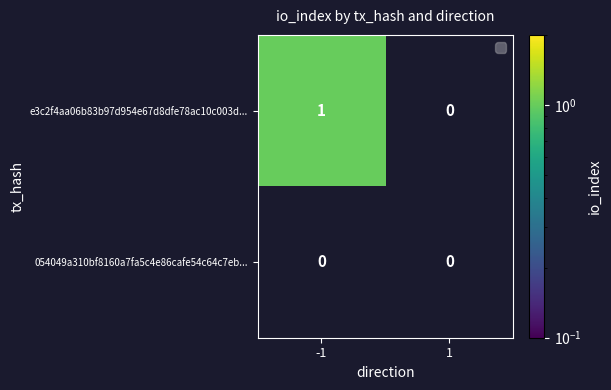

Is the value of e3c2f4aa06b83b97d954e67d8dfe78ac10c003d... at -1 greater than the value of 054049a310bf8160a7fa5c4e86cafe54c64c7eb... at -1?

Yes